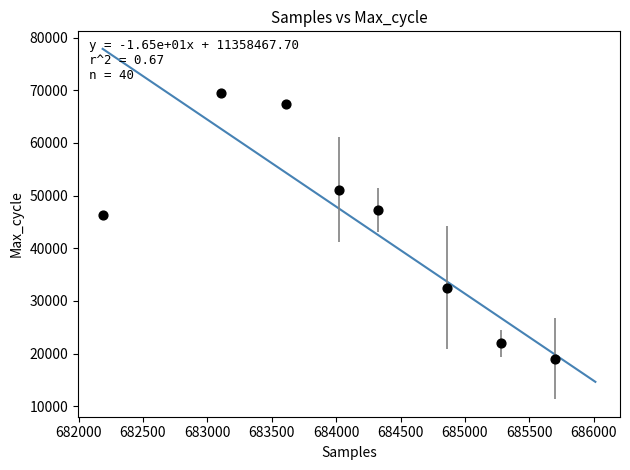

What is the range of X values (max minus min)?

3509.0